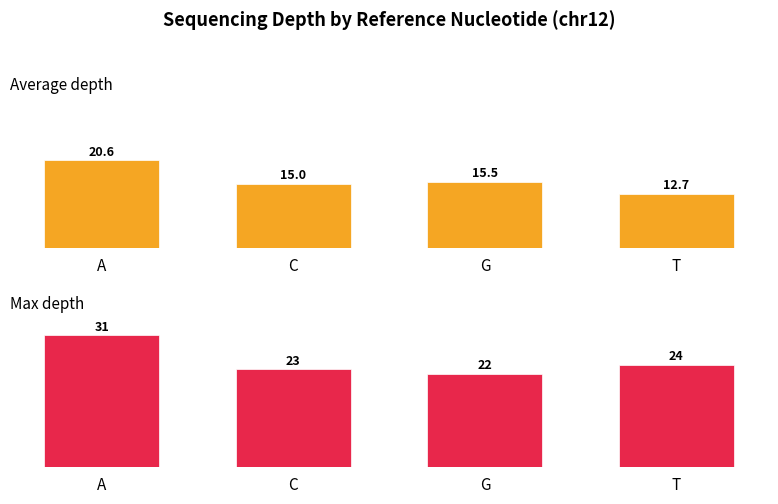

What position from the right is C?

3